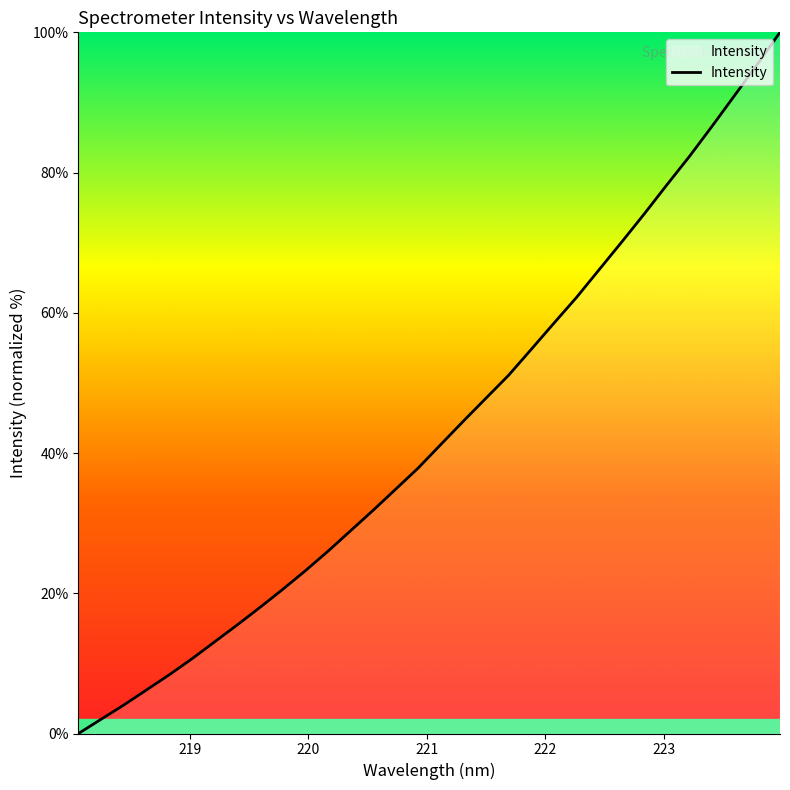

What is the greatest value displayed?

100.0